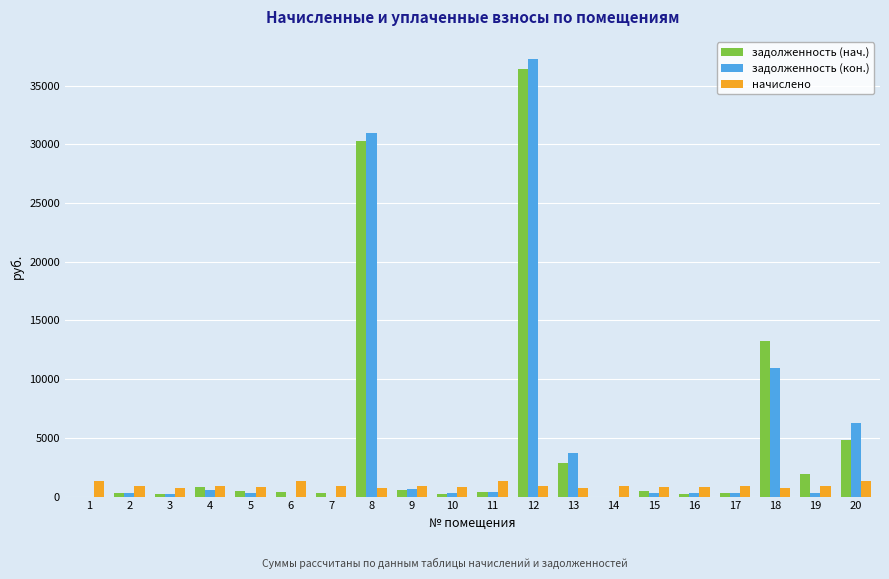

How many groups of bars are there?

20